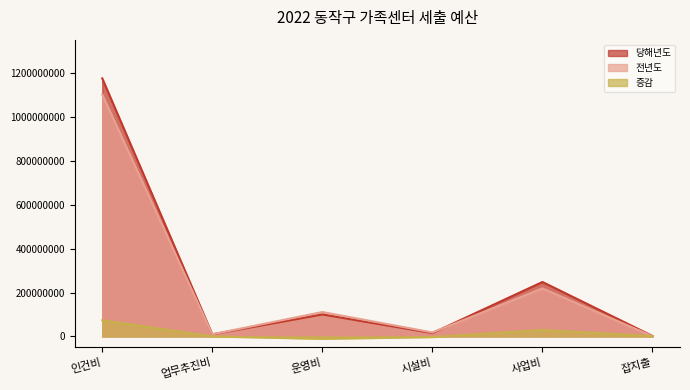

At which category is the sum across all series the highest?

인건비